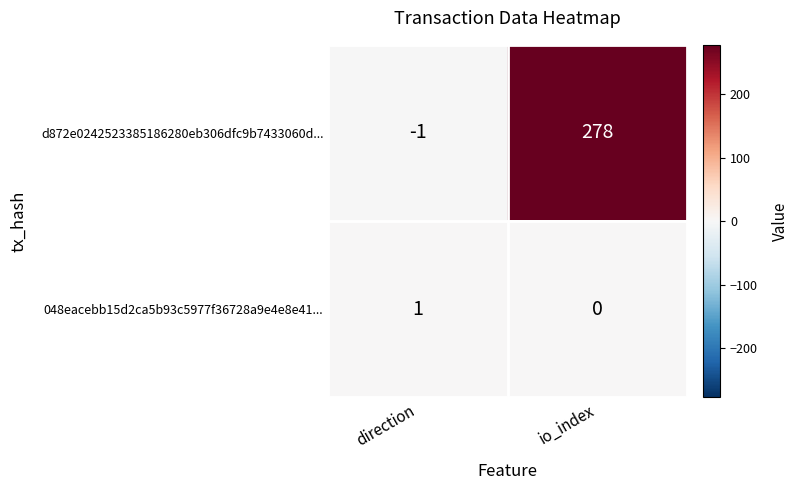

Which category has the highest value in the 048eacebb15d2ca5b93c5977f36728a9e4e8e41... series?

direction